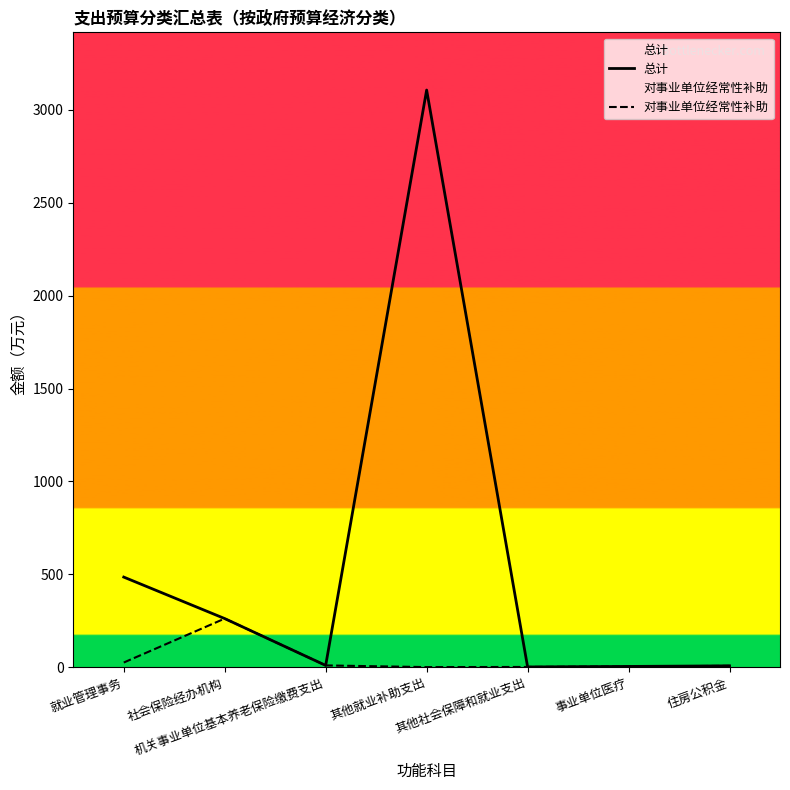

What is the lowest value of the 总计 series?

0.8